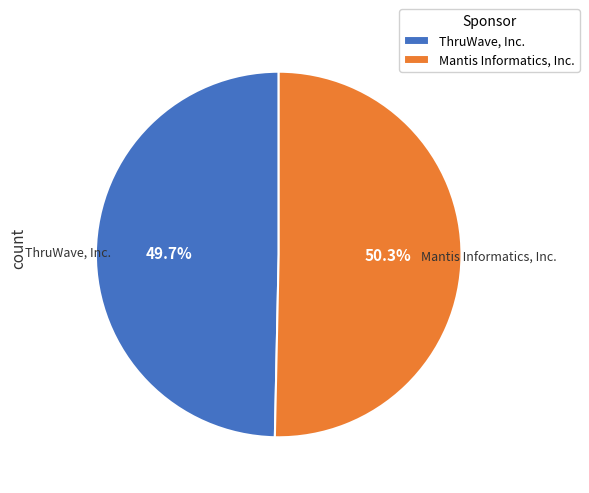

How many slices are in this pie chart?

2